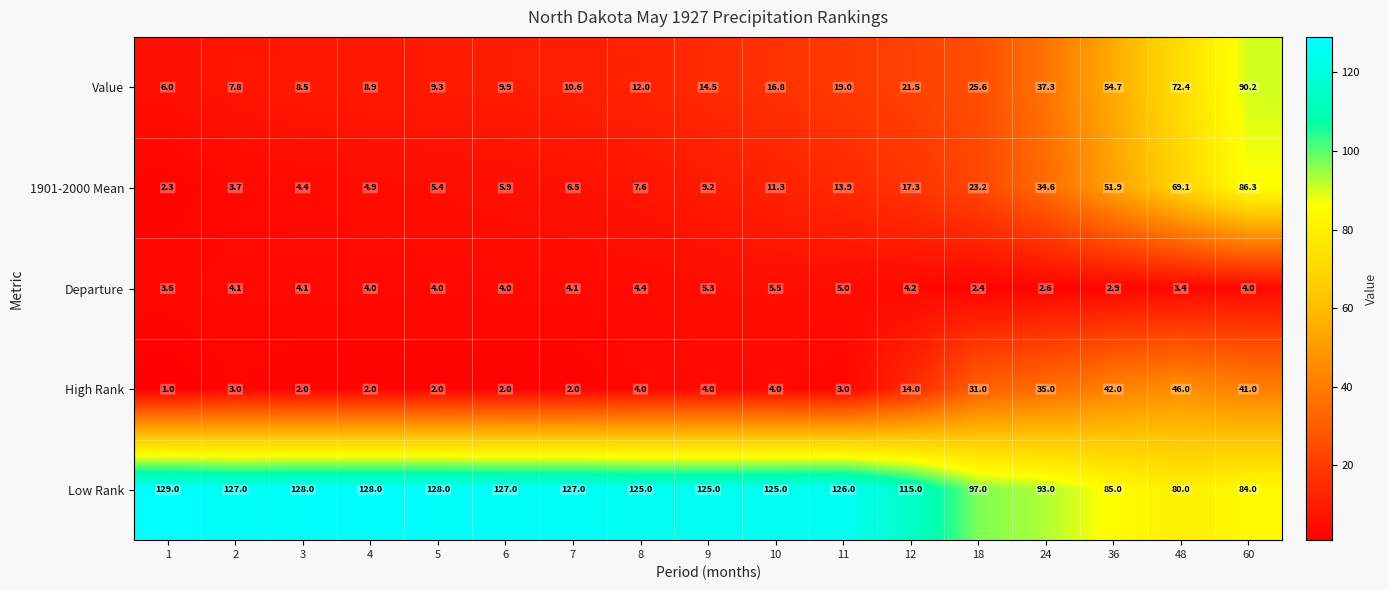

What is the greatest value displayed?

129.0